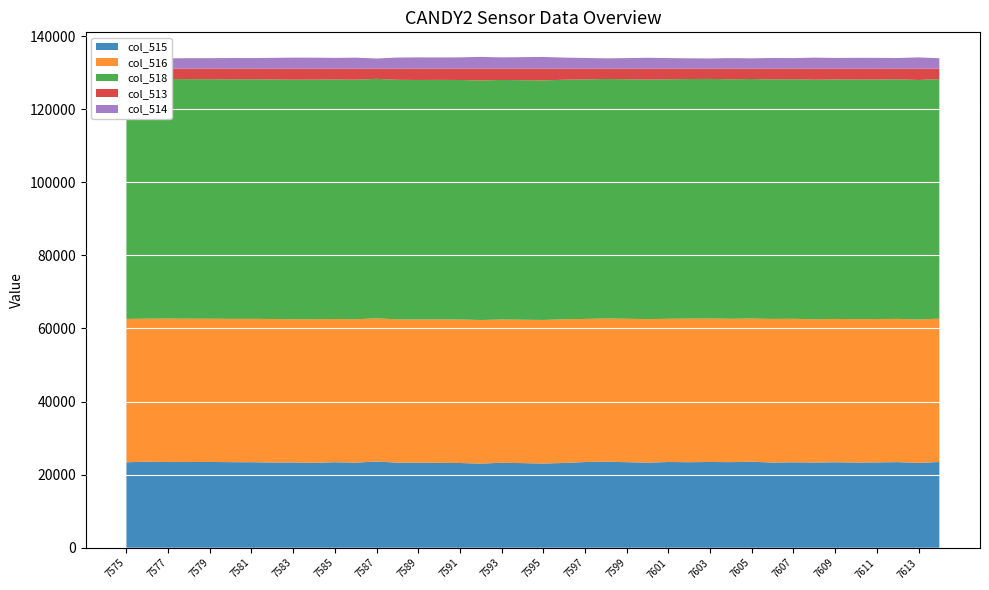

Reading left to right, extract all data points from this chart.

col_515: 7575=23385	7576=23533	7577=23450	7578=23450	7579=23467	7580=23420	7581=23397	7582=23331	7583=23326	7584=23238	7585=23399	7586=23279	7587=23604	7588=23277	7589=23275	7590=23224	7591=23180	7592=23020	7593=23243	7594=23154	7595=23032	7596=23200	7597=23446	7598=23532	7599=23407	7600=23279	7601=23457	7602=23403	7603=23464	7604=23419	7605=23531	7606=23302	7607=23371	7608=23323	7609=23389	7610=23309	7611=23349	7612=23424	7613=23221	7614=23456
col_516: 7575=39216	7576=39140	7577=39250	7578=39216	7579=39195	7580=39201	7581=39237	7582=39246	7583=39187	7584=39289	7585=39178	7586=39238	7587=39150	7588=39210	7589=39168	7590=39243	7591=39262	7592=39287	7593=39206	7594=39229	7595=39290	7596=39308	7597=39154	7598=39182	7599=39241	7600=39269	7601=39183	7602=39299	7603=39266	7604=39226	7605=39177	7606=39299	7607=39275	7608=39188	7609=39206	7610=39258	7611=39223	7612=39196	7613=39225	7614=39224
col_518: 7575=65535	7576=65535	7577=65535	7578=65535	7579=65535	7580=65535	7581=65535	7582=65535	7583=65535	7584=65535	7585=65535	7586=65535	7587=65535	7588=65535	7589=65535	7590=65535	7591=65535	7592=65535	7593=65535	7594=65535	7595=65535	7596=65535	7597=65535	7598=65535	7599=65535	7600=65535	7601=65535	7602=65535	7603=65535	7604=65535	7605=65535	7606=65535	7607=65535	7608=65535	7609=65535	7610=65535	7611=65535	7612=65535	7613=65535	7614=65535
col_513: 7575=2934	7576=2862	7577=2835	7578=2869	7579=2873	7580=2914	7581=2901	7582=2958	7583=3022	7584=3008	7585=2958	7586=3018	7587=2781	7588=3048	7589=3092	7590=3068	7591=3093	7592=3228	7593=3086	7594=3152	7595=3213	7596=3027	7597=2935	7598=2821	7599=2887	7600=2987	7601=2895	7602=2833	7603=2805	7604=2890	7605=2827	7606=2934	7607=2889	7608=3024	7609=2940	7610=2968	7611=2963	7612=2915	7613=3089	7614=2855
col_514: 7575=2934	7576=2861	7577=2833	7578=2868	7579=2872	7580=2914	7581=2901	7582=2958	7583=3022	7584=3008	7585=2957	7586=3017	7587=2781	7588=3045	7589=3092	7590=3066	7591=3093	7592=3228	7593=3086	7594=3151	7595=3210	7596=3027	7597=2935	7598=2821	7599=2887	7600=2986	7601=2895	7602=2832	7603=2804	7604=2889	7605=2827	7606=2934	7607=2889	7608=3024	7609=2940	7610=2968	7611=2961	7612=2914	7613=3089	7614=2855